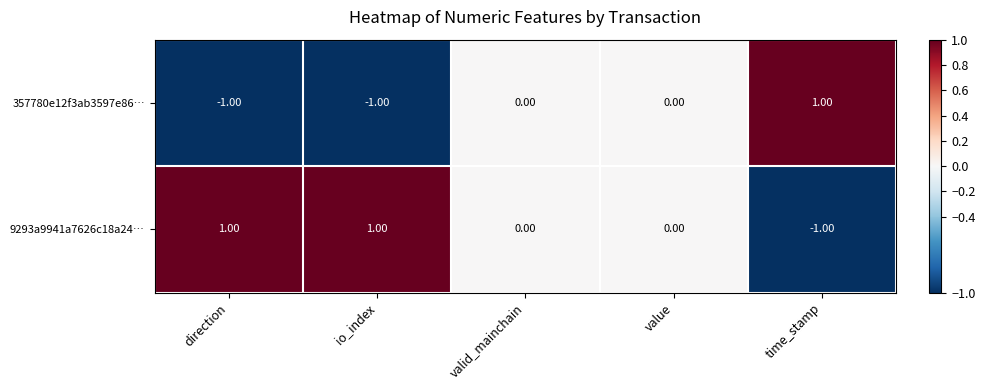

Rank the series by their average value, from highest to lowest.

9293a9941a7626c18a24…, 357780e12f3ab3597e86…